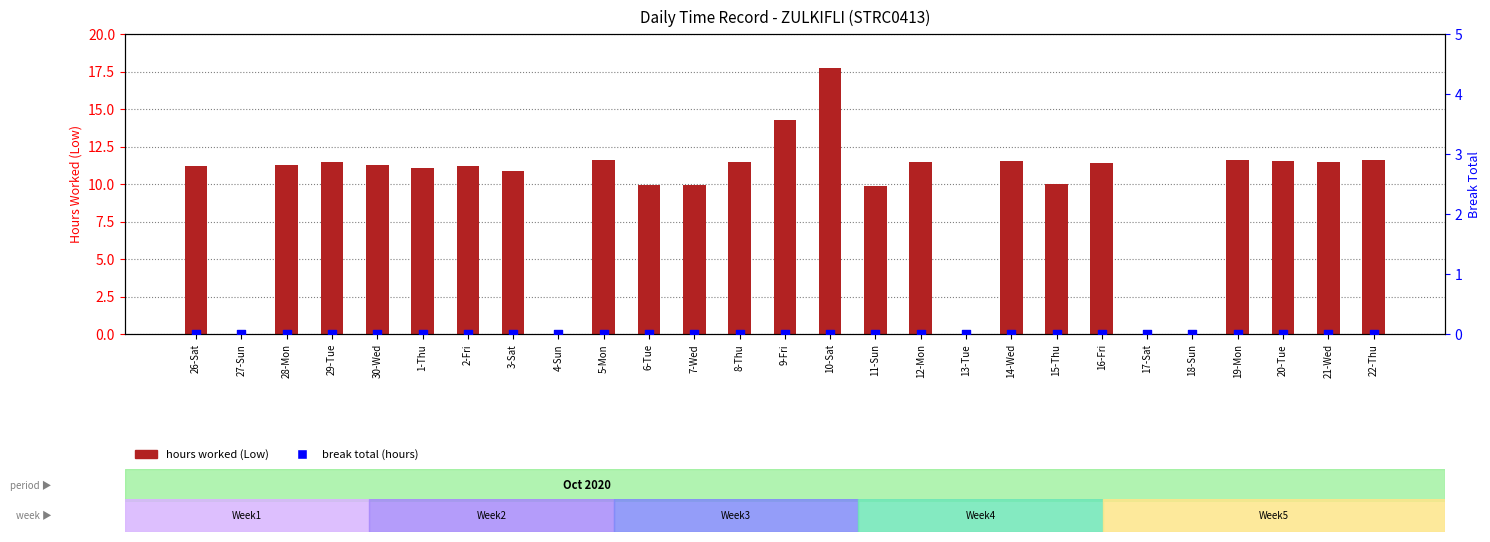

Which series has the largest total across all categories?

hours worked (Low)